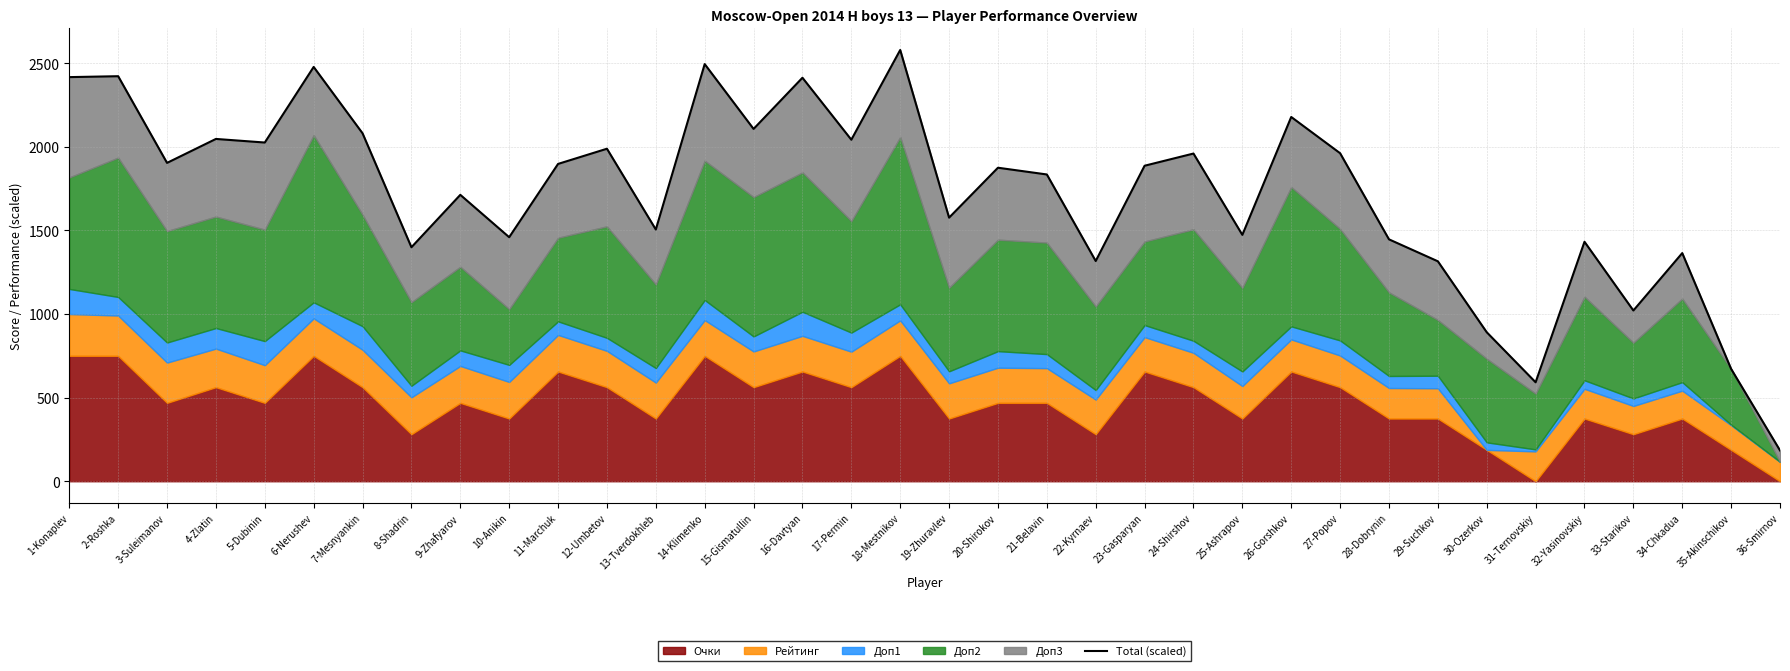

Which category has the highest value across all series?

18-Mestnikov